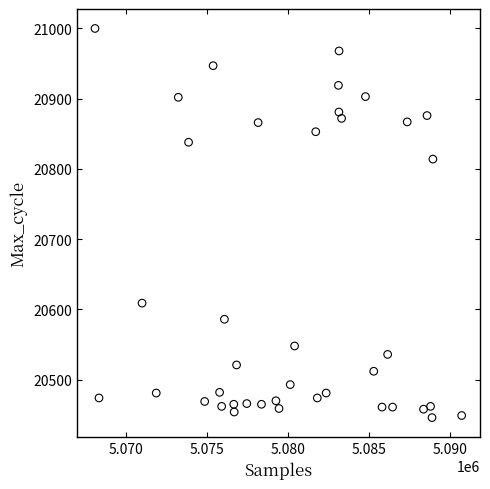

What is the range of X values (max minus min)?

22669